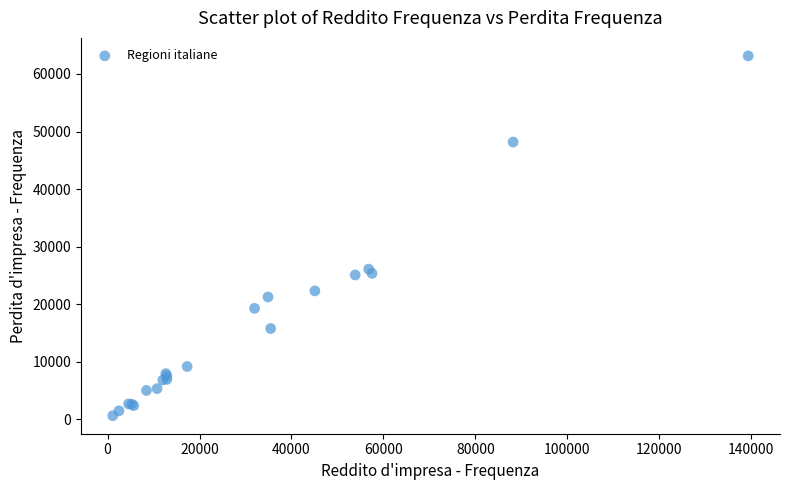

What Y value in the scatter plot is closest to 31878?

26089